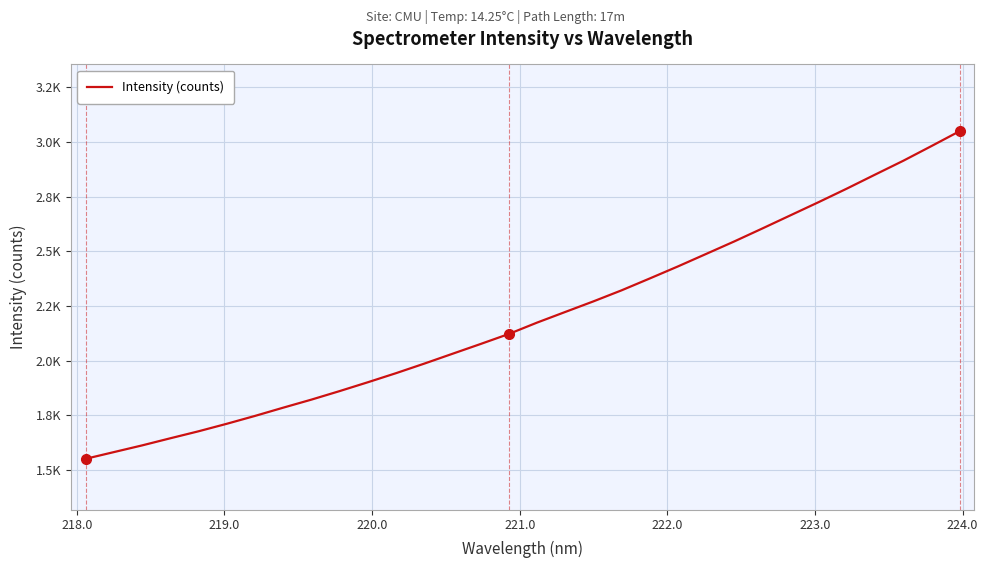

Does the chart have visible grid lines?

Yes